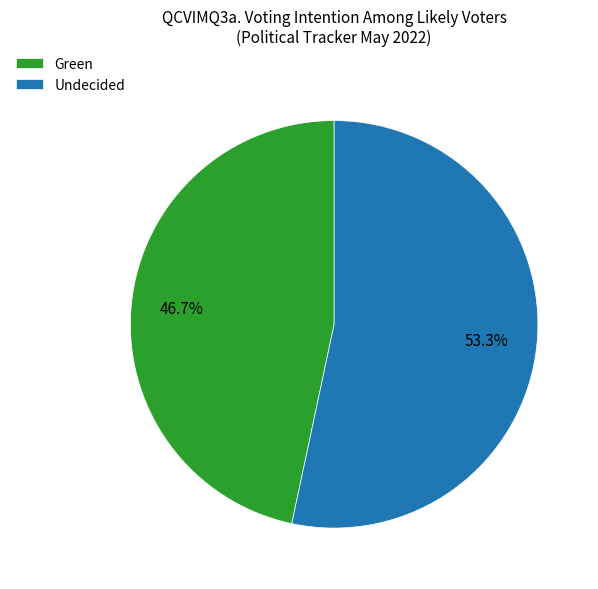

Is there any slice that represents more than half of the pie?

Yes